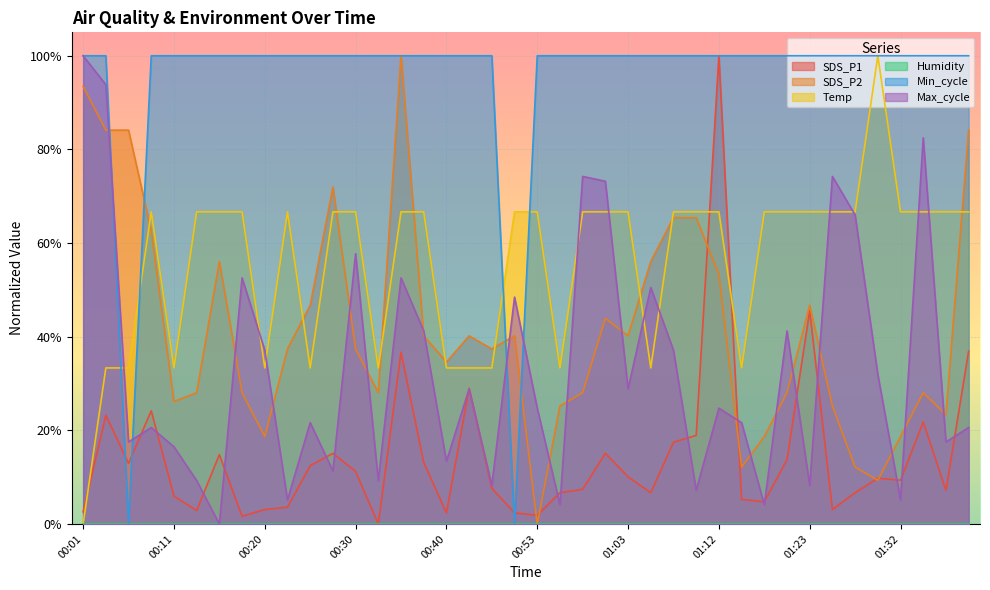

Is the value of Max_cycle at 01:37 greater than the value of SDS_P2 at 00:43?

No